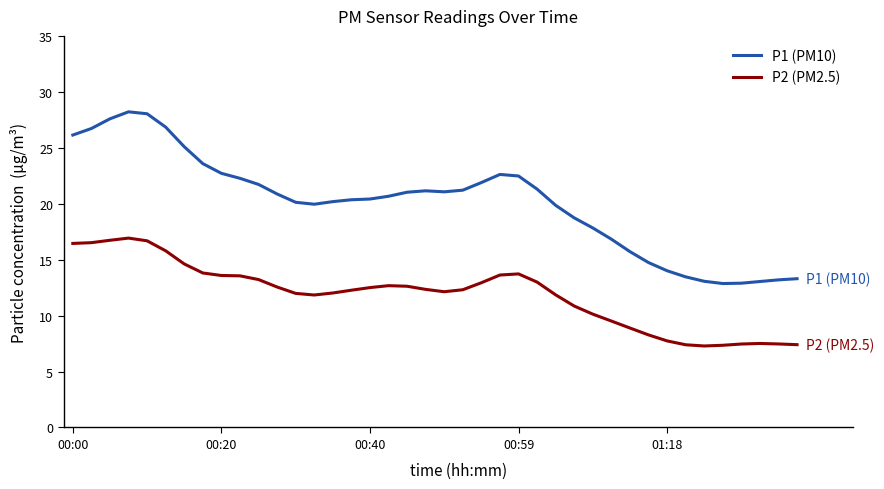

True or false: P1 (PM10) and P2 (PM2.5) intersect in this chart.

False